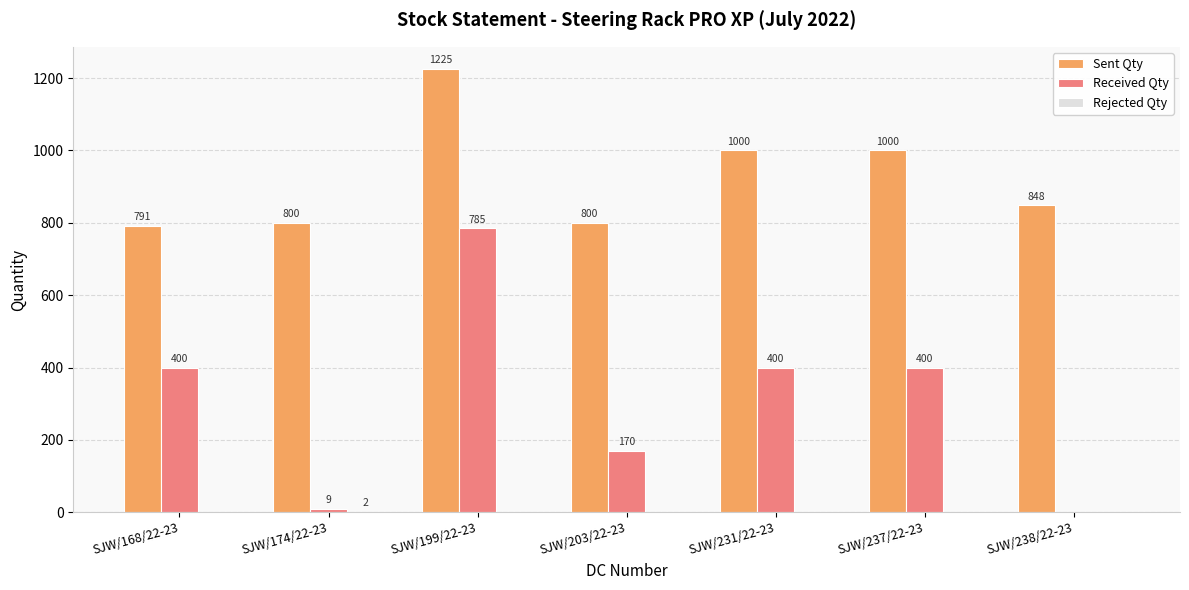

How many data points does each series have?

7